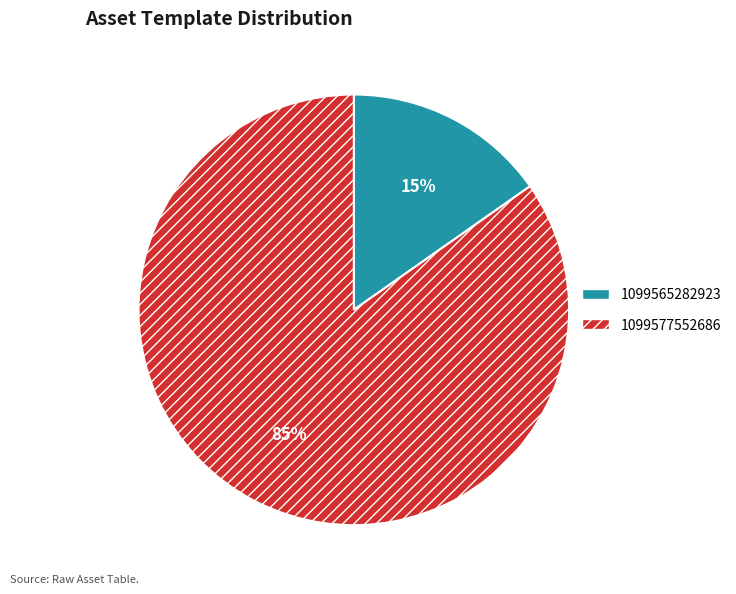

Combined, do 1099565282923 and 1099577552686 account for over 50%?

Yes